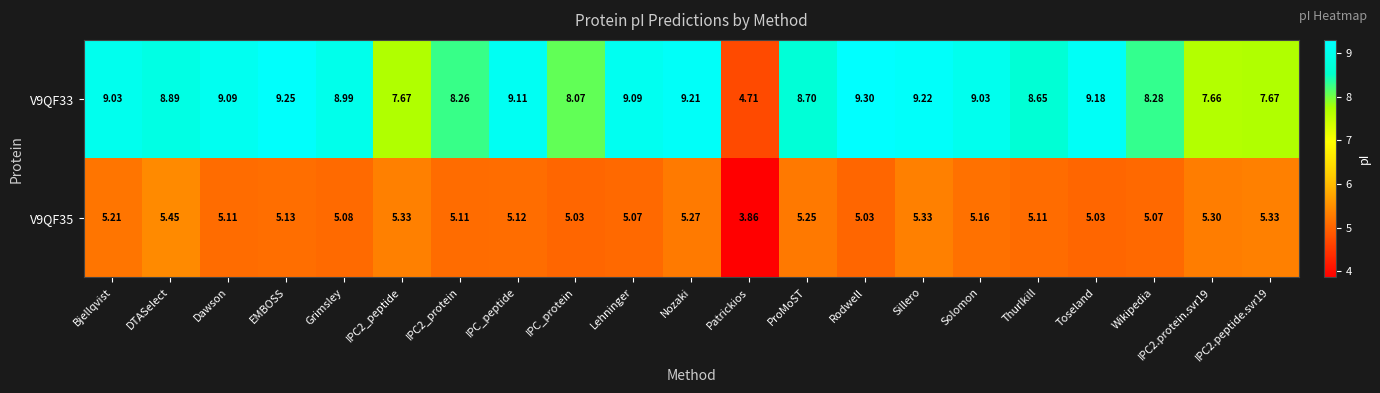

At which label does V9QF35 first exceed 5?

Bjellqvist